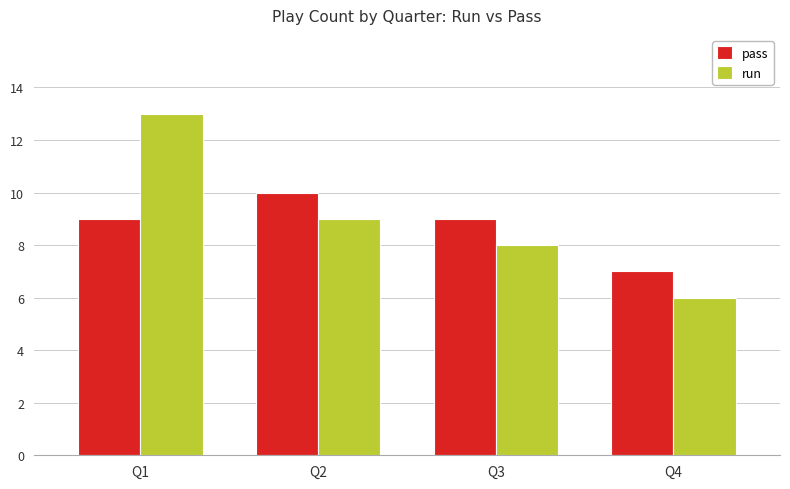

Rank the series by their maximum value, from highest to lowest.

run, pass